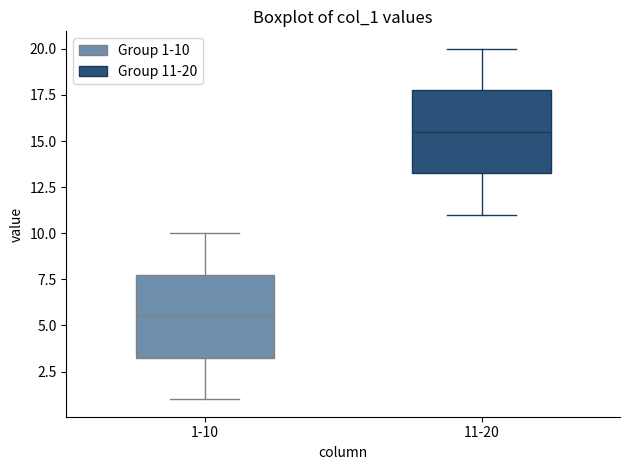

Where is the lower edge of the box for 11-20 on the y-axis? The values are not printed on the chart, so give them approximately, as read against the axis.

13.5